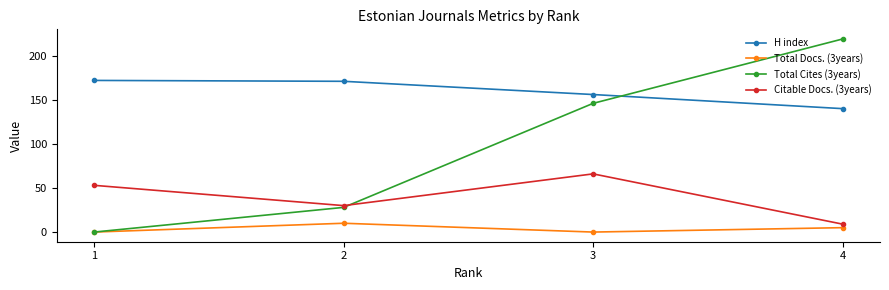

What is the difference between the maximum and minimum values in the Total Docs. (3years) series?

10